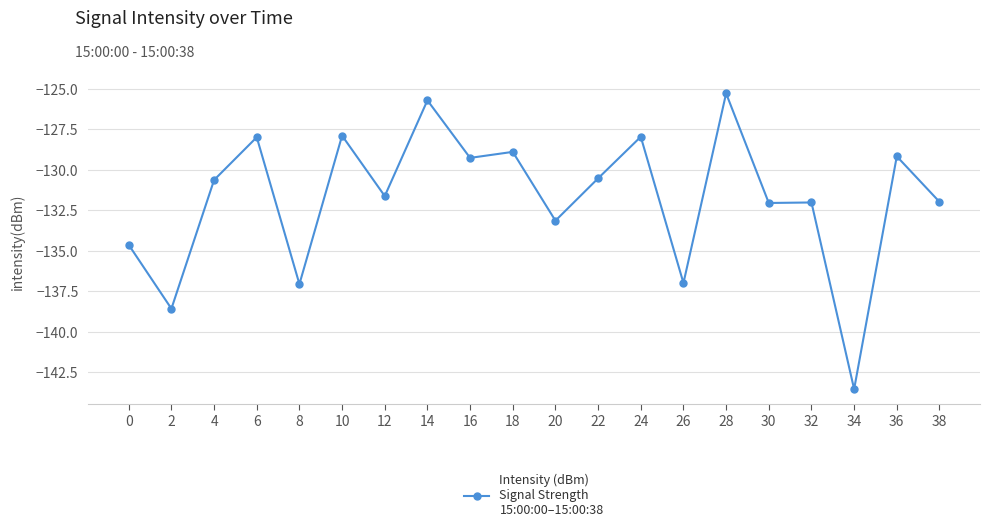

What is the change in value from 14 to 38?

-6.3